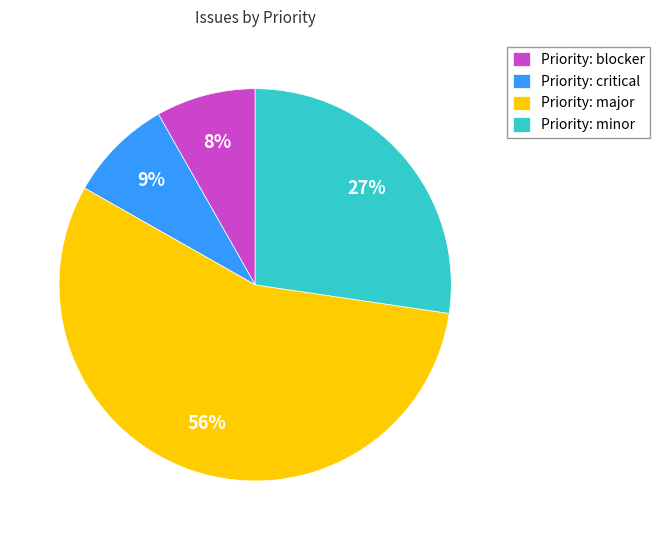

To the nearest percent, what is the average slice percentage?

25%